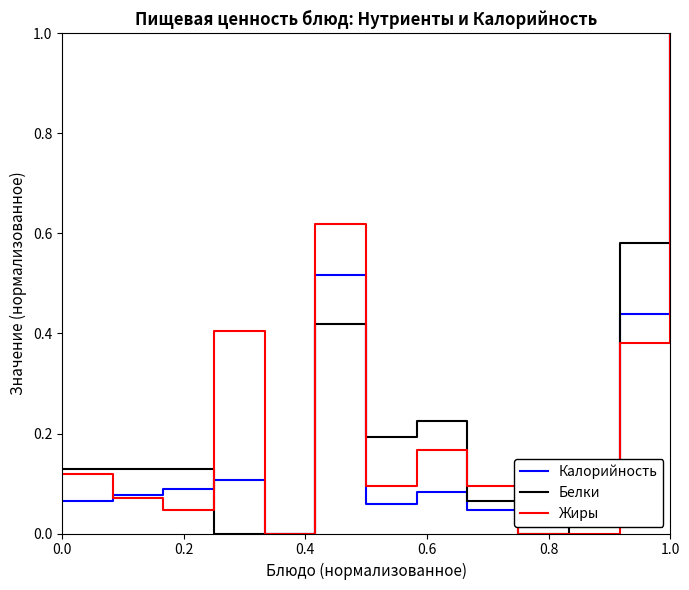

How many values in Калорийность are above zero?

12